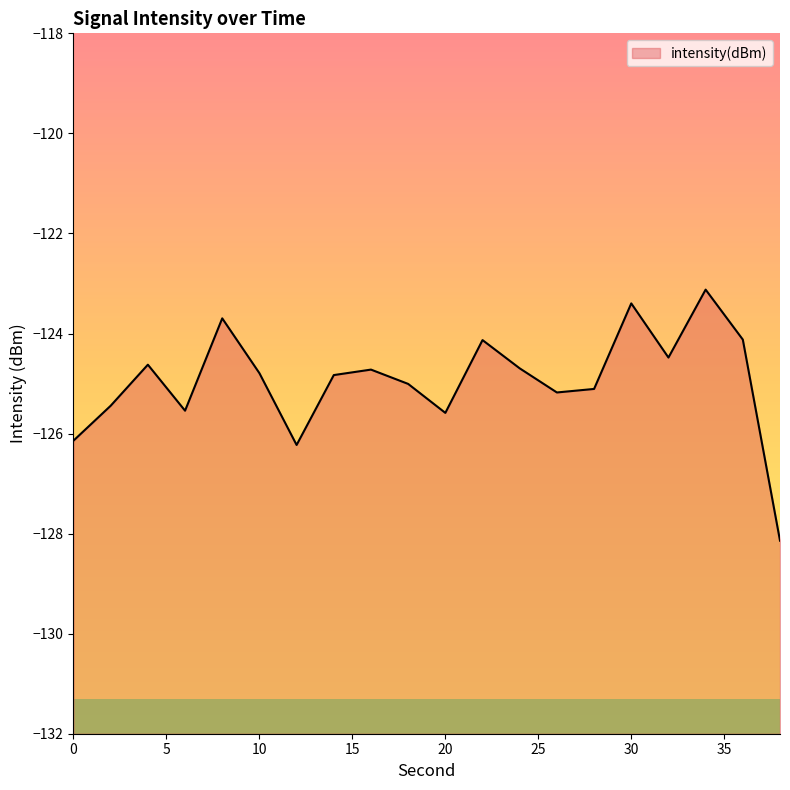

Rank the categories by value from lowest to highest.

38, 12, 0, 20, 6, 2, 26, 28, 18, 14, 10, 16, 24, 4, 32, 22, 36, 8, 30, 34